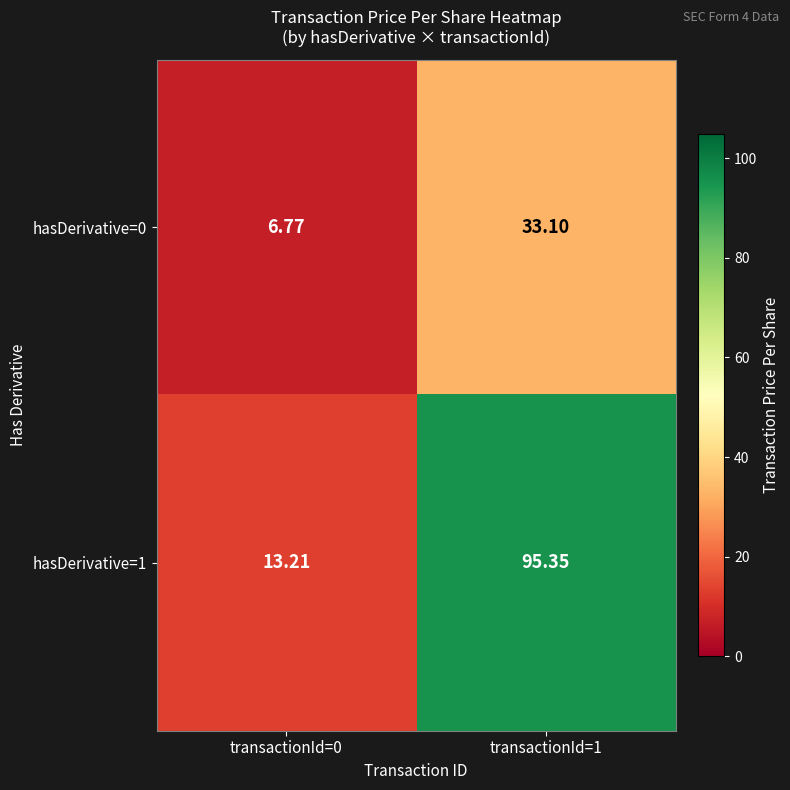

Is the value of hasDerivative=0 at transactionId=1 greater than the value of hasDerivative=1 at transactionId=1?

No